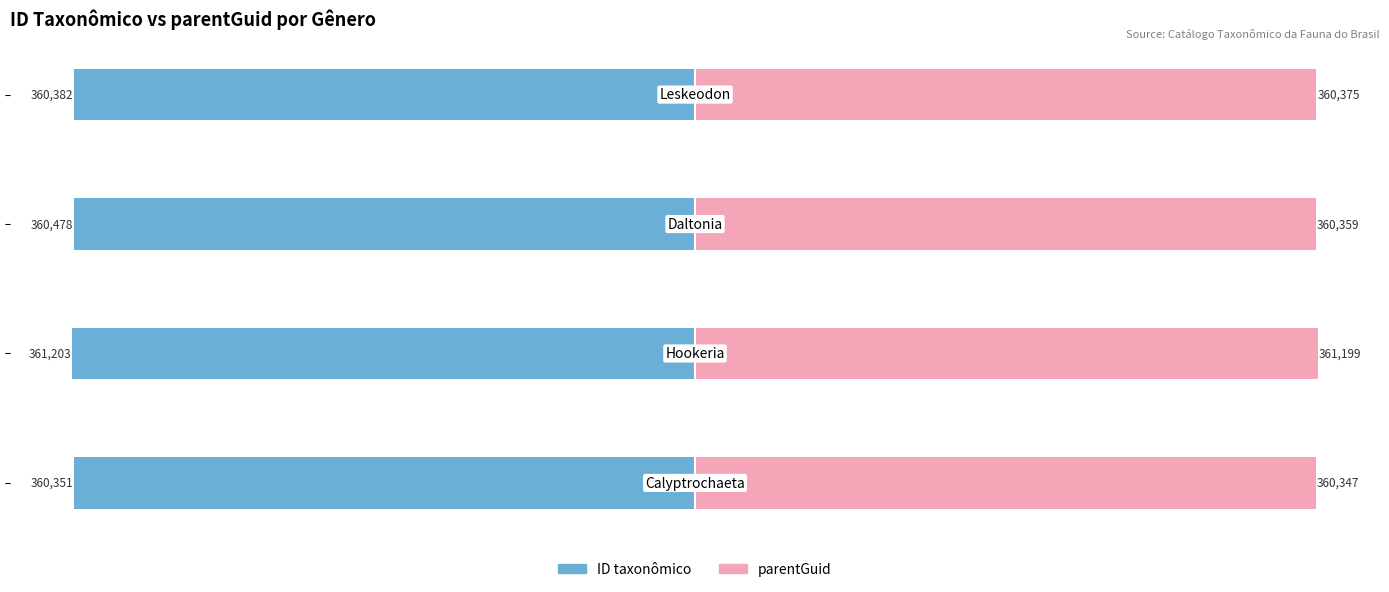

What is the sum of the ID taxonômico values at 0 and 1?

-721554